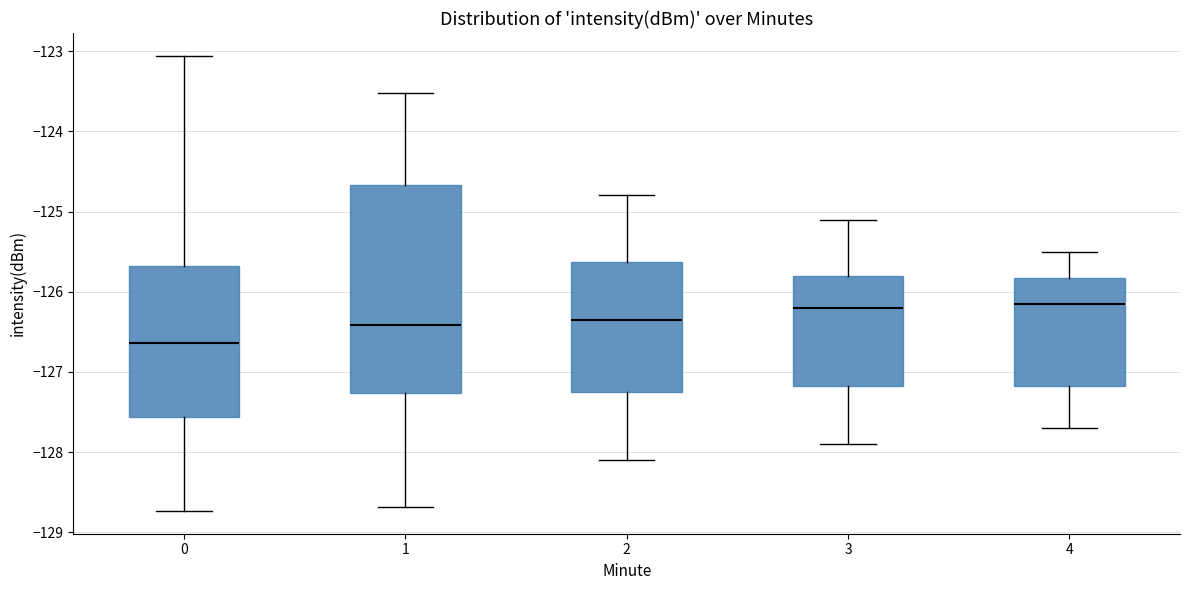

Reading left to right, transcribe this box plot: for each box, give where its median line is, the range the box spans, and where its two whiskers end, as read against the y-axis. The values are not printed on the chart, so give them approximately, as read against the axis.

0: median -126.6, box -127.6 to -125.7, whiskers -128.7 to -123.1
1: median -126.4, box -127.3 to -124.7, whiskers -128.7 to -123.5
2: median -126.3, box -127.2 to -125.6, whiskers -128.1 to -124.8
3: median -126.2, box -127.2 to -125.8, whiskers -127.9 to -125.1
4: median -126.1, box -127.2 to -125.8, whiskers -127.7 to -125.5